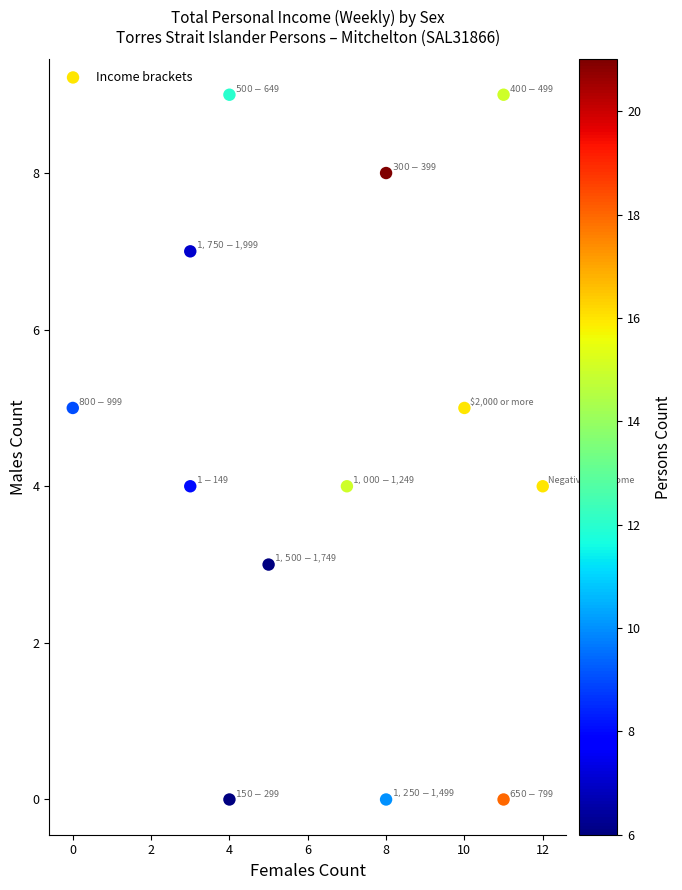

What is the range of X values (max minus min)?

12